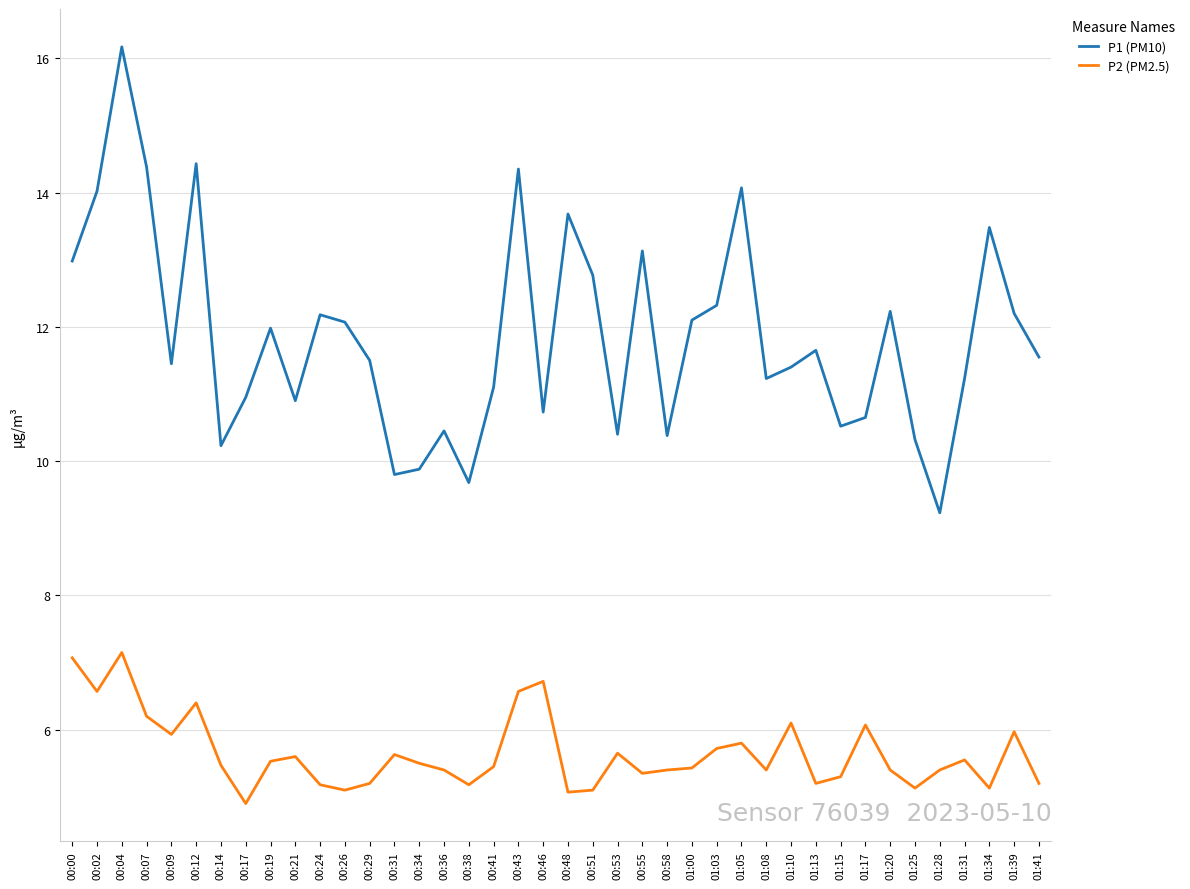

At which category is the sum across all series the highest?

00:04